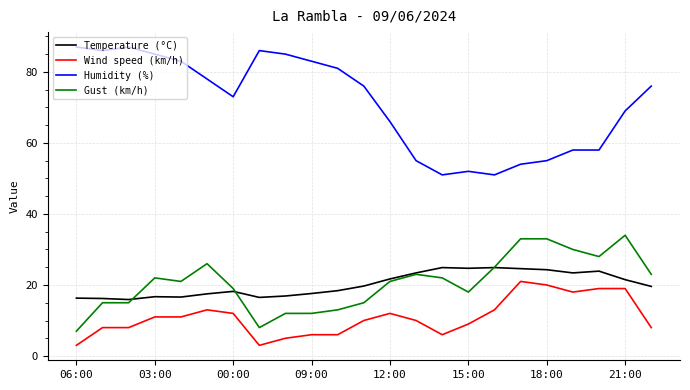

True or false: Wind speed (km/h) and Gust (km/h) cross at least once.

False